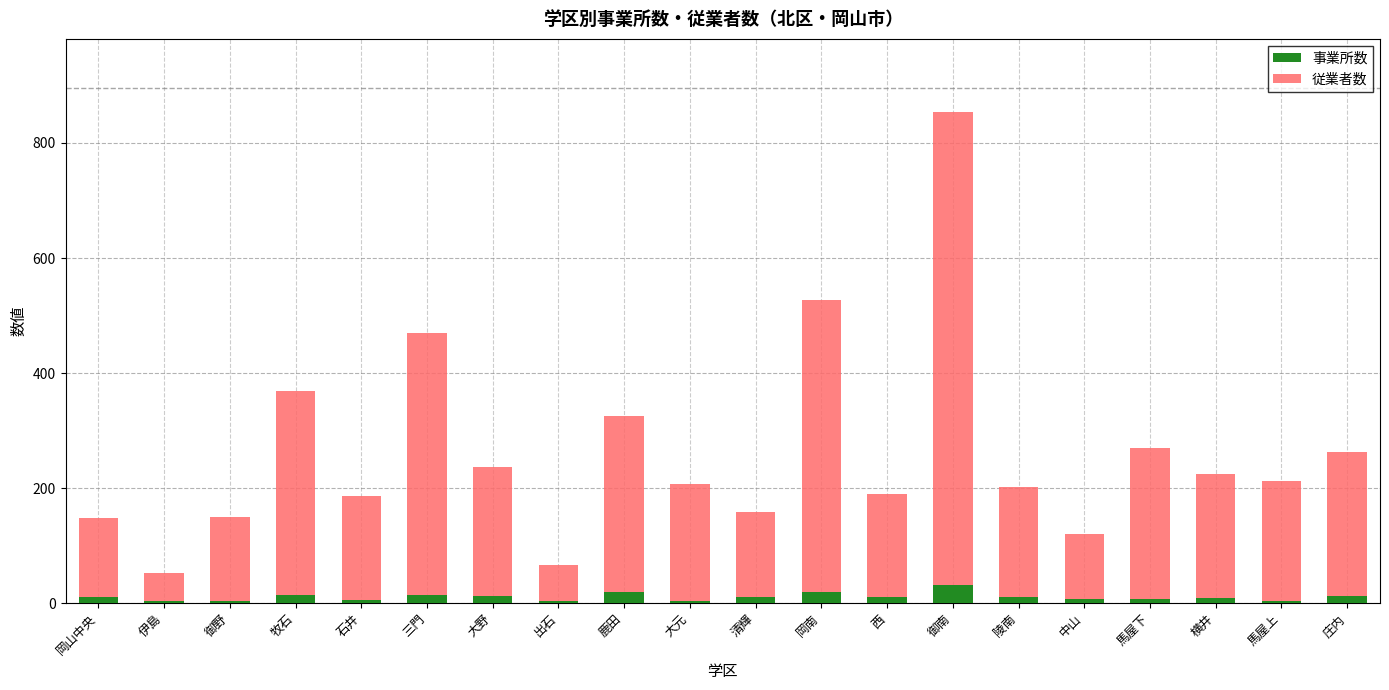

What is the sum of all 事業所数 values?

214